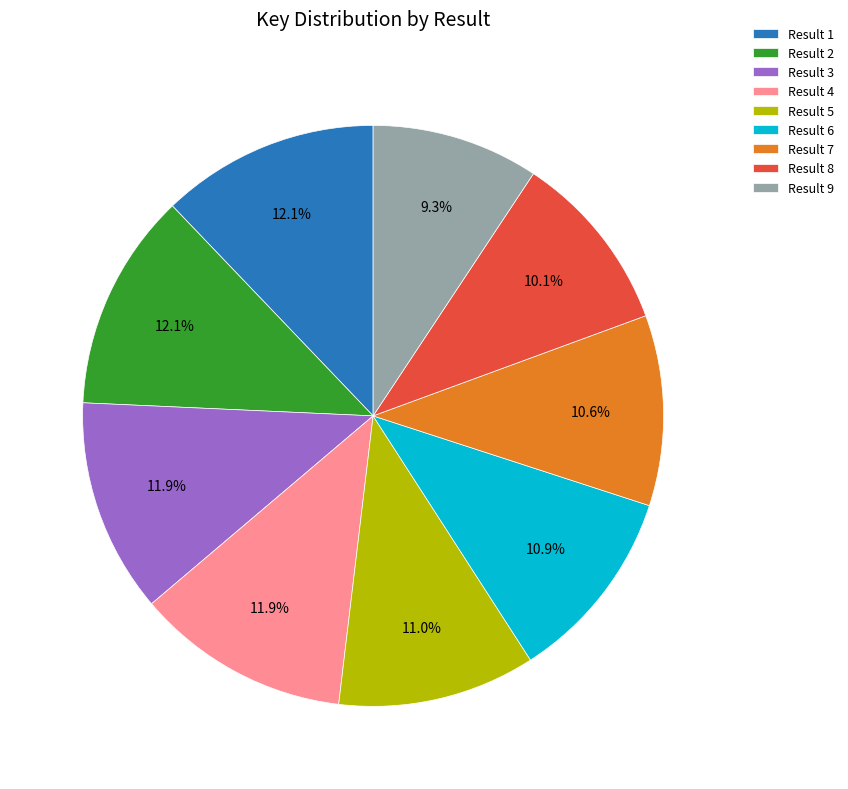

Do Result 6 and Result 9 together represent more than half of the pie?

No